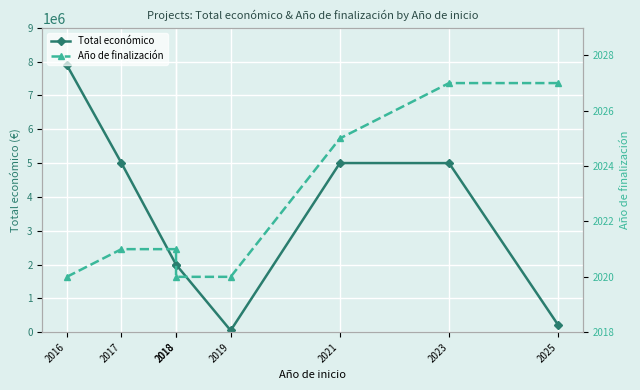

Reading right to left, list all the values displayed in this chart.

Total económico: 206641	4998268	4999563	50000	1997191	1998562	4999363	7895657
Año de finalización: 2027	2027	2025	2020	2020	2021	2021	2020